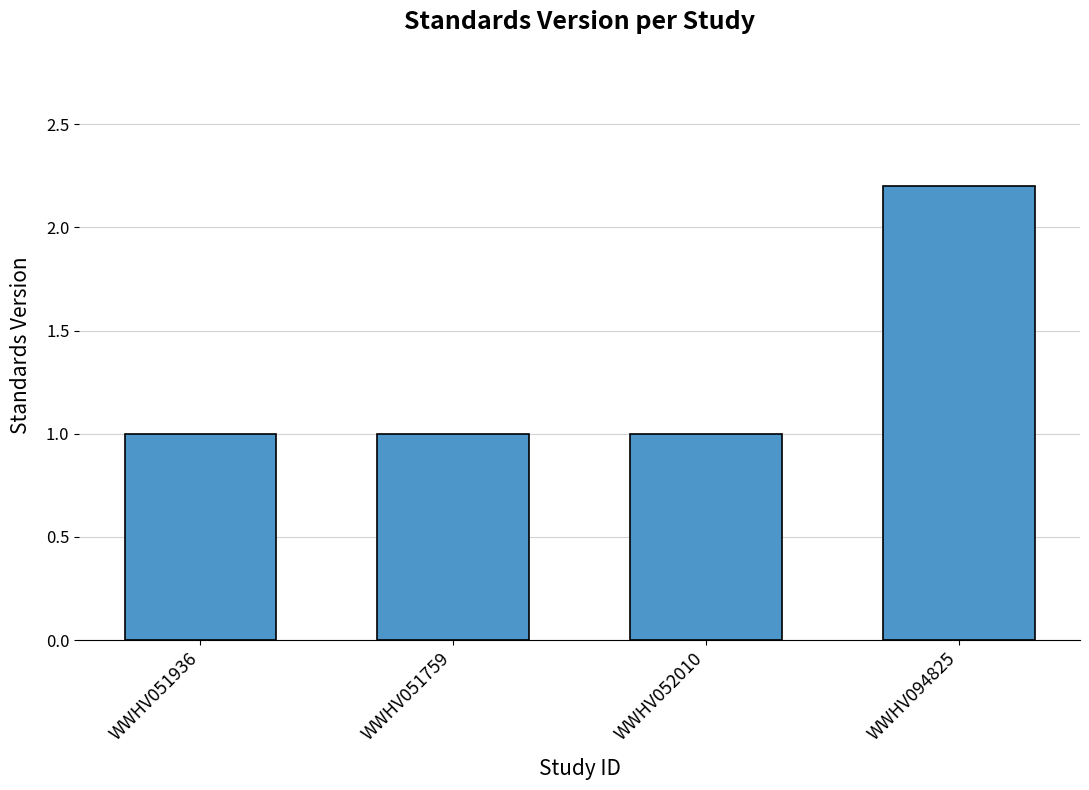

Which category has the highest value across all series?

WWHV094825